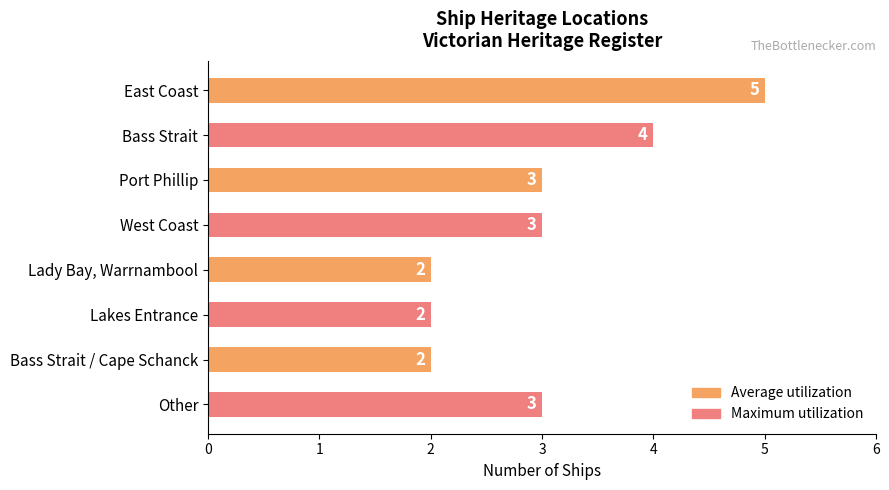

What is the difference between the maximum and minimum values?

3